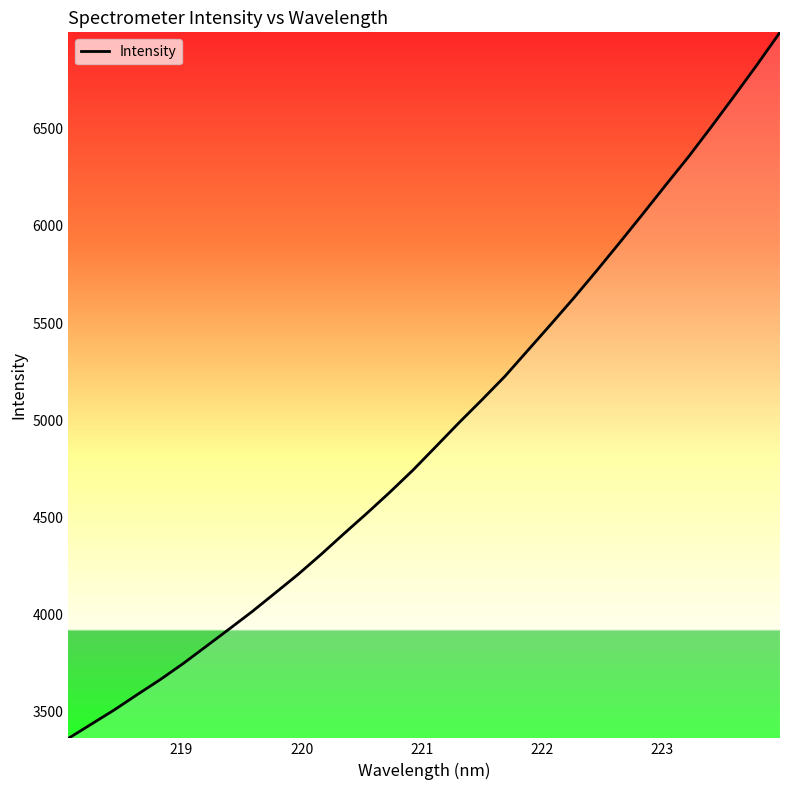

How many categories are shown in the chart?

32